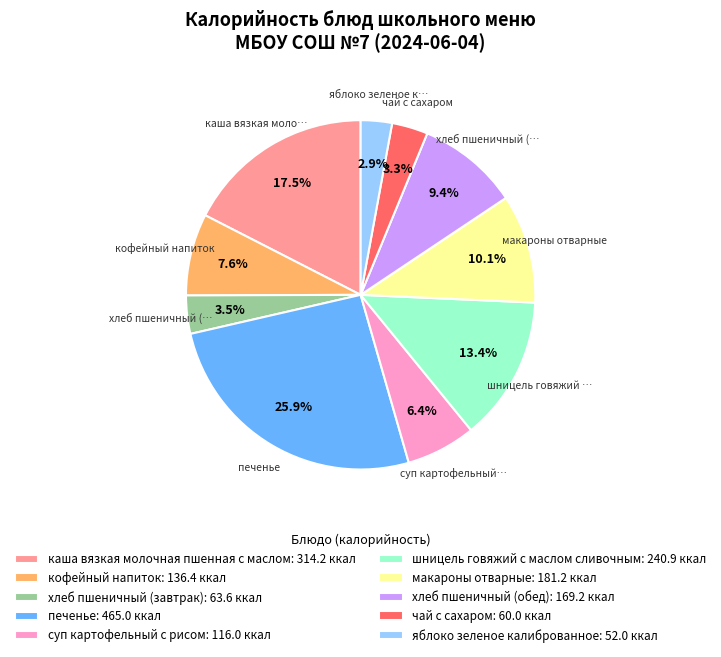

True or false: суп картофельный с рисом accounts for 20% of the total.

False